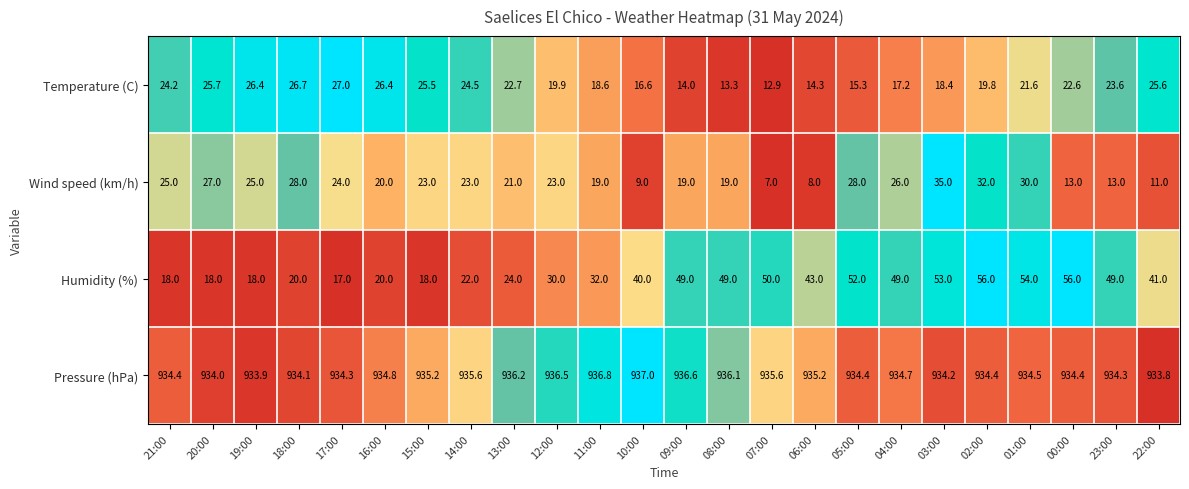

List the series in order of their peak value, lowest first.

Temperature (C), Wind speed (km/h), Humidity (%), Pressure (hPa)